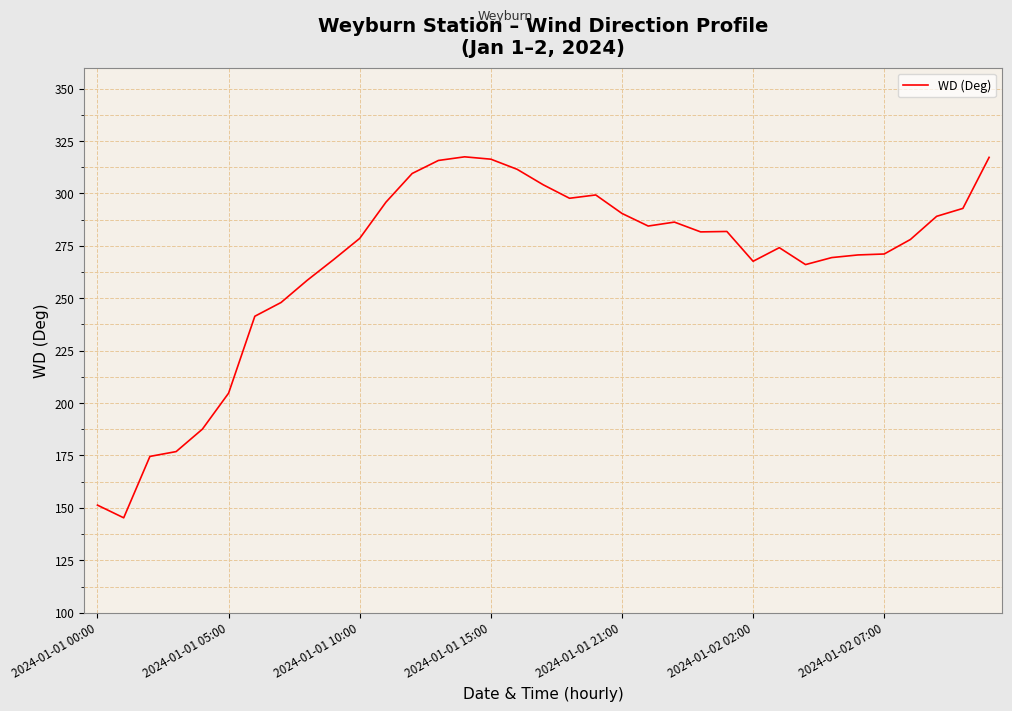

What is the maximum value shown in the chart?

317.5